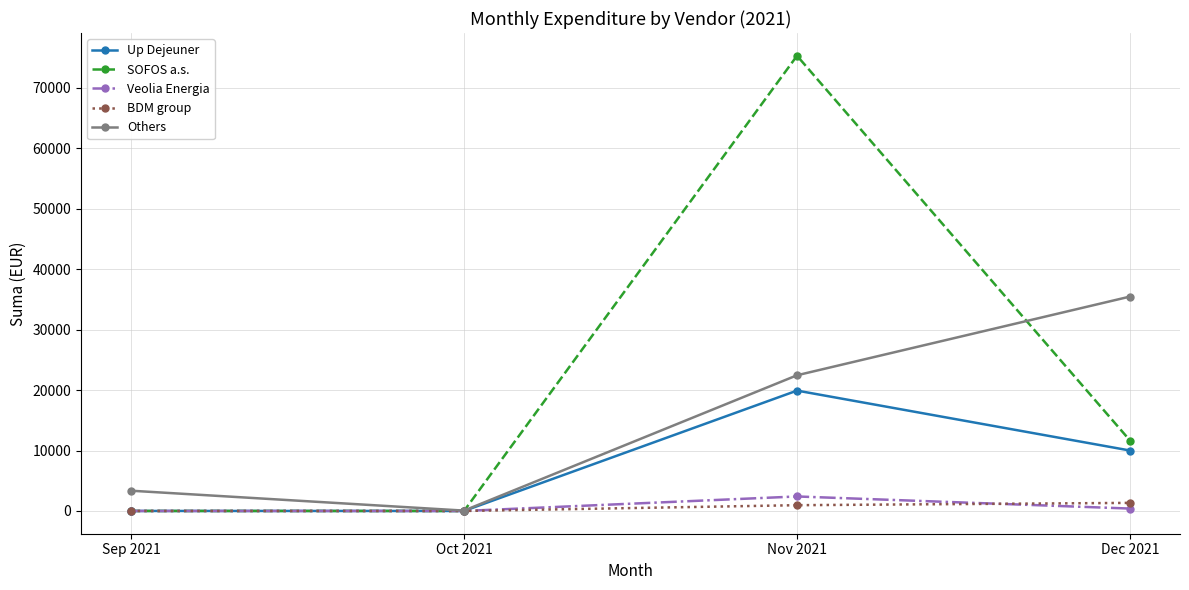

What is the value of the Others point at the 3rd from the left?

22454.0